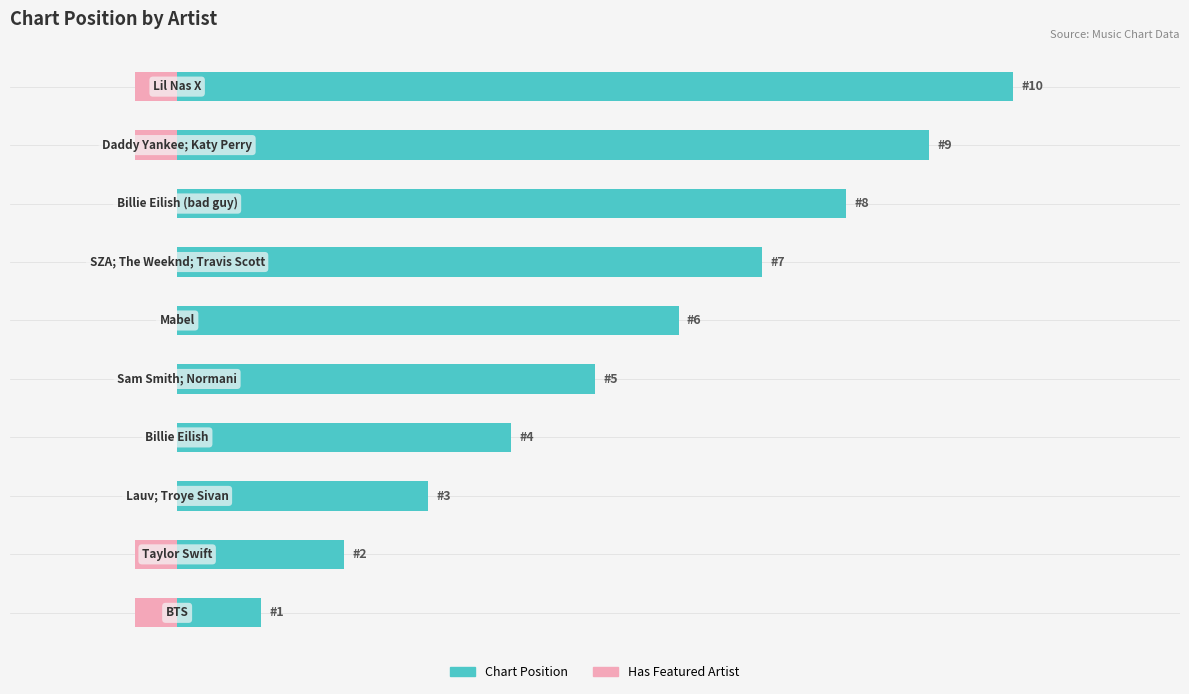

Between 4 and 5, which series saw the biggest shift?

Chart Position